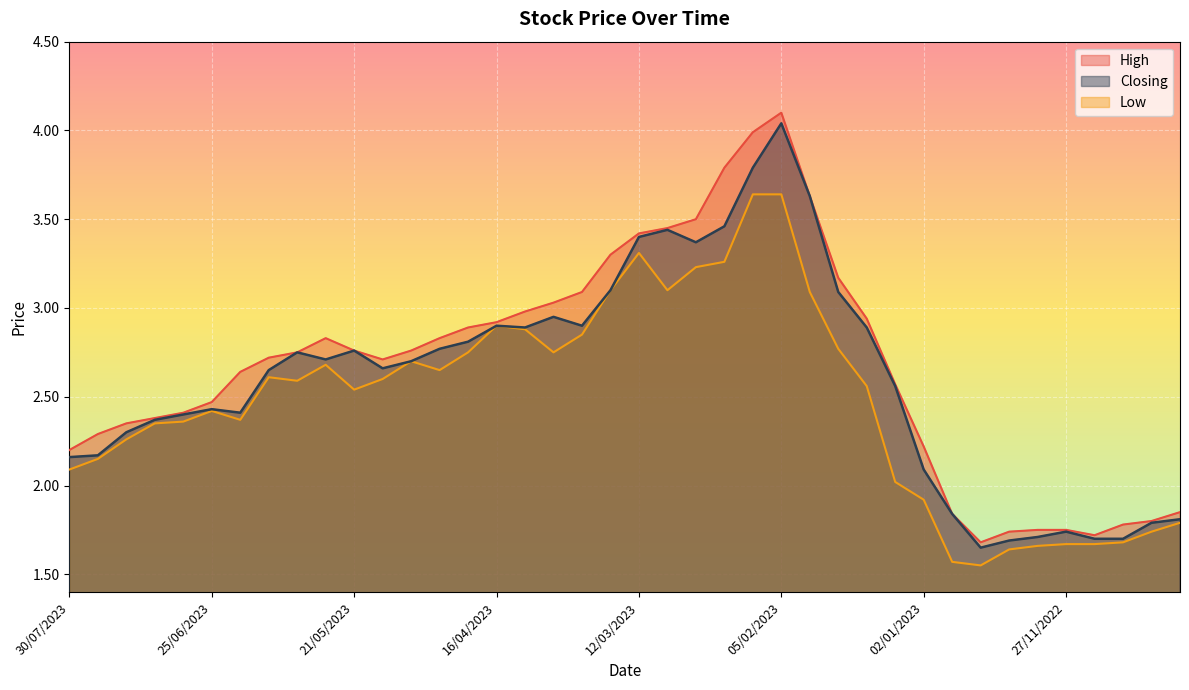

What is the difference between the second highest and minimum values in the Closing series?

2.1